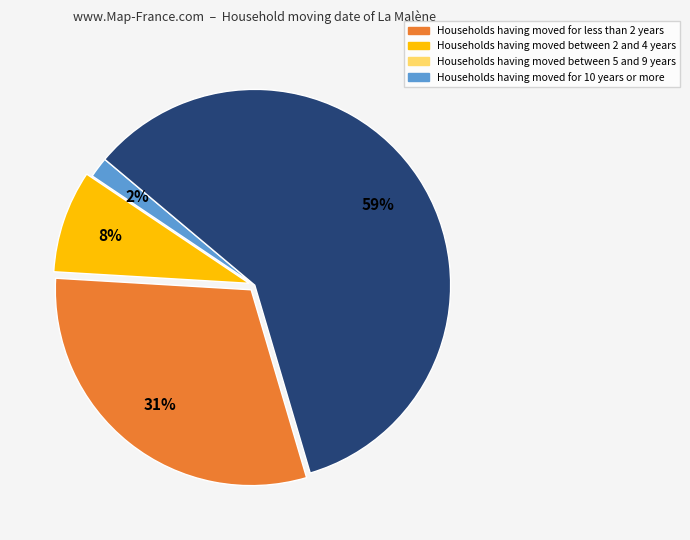

To the nearest percent, what is the average slice percentage?

25%